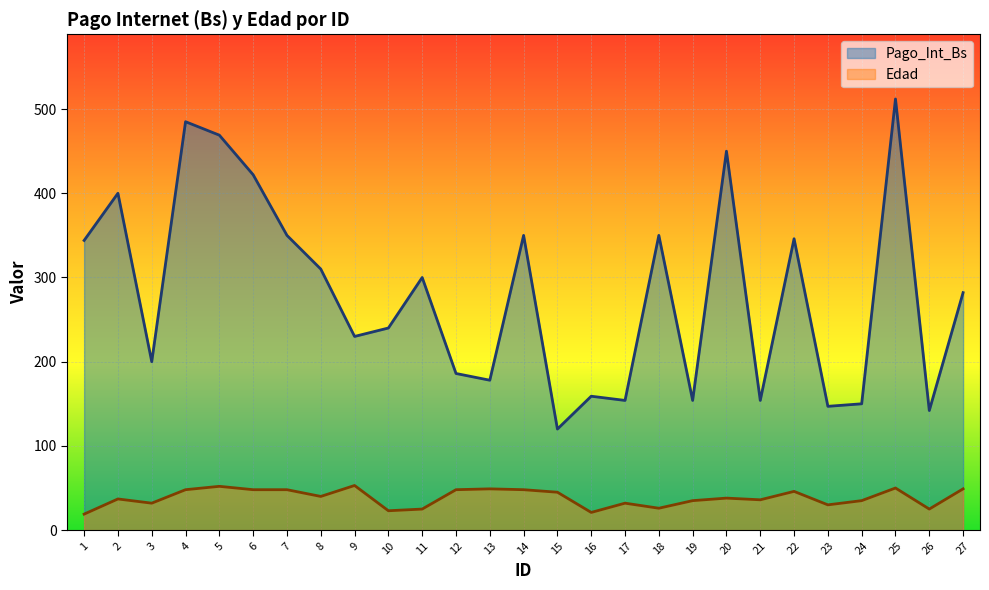

Reading left to right, what are all the values shown in this chart?

Pago_Int_Bs: 1=344	2=400	3=200	4=485	5=469	6=422	7=350	8=310	9=230	10=240	11=300	12=186	13=178	14=350	15=120	16=159	17=154	18=350	19=154	20=450	21=154	22=346	23=147	24=150	25=512	26=142	27=282
Edad: 1=19	2=37	3=32	4=48	5=52	6=48	7=48	8=40	9=53	10=23	11=25	12=48	13=49	14=48	15=45	16=21	17=32	18=26	19=35	20=38	21=36	22=46	23=30	24=35	25=50	26=25	27=49